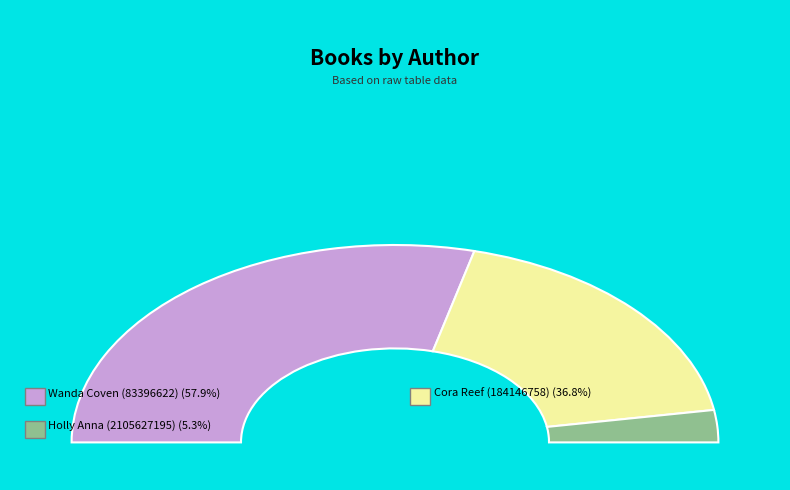

To the nearest percent, what percentage of the pie is Wanda Coven (83396622)?

58%